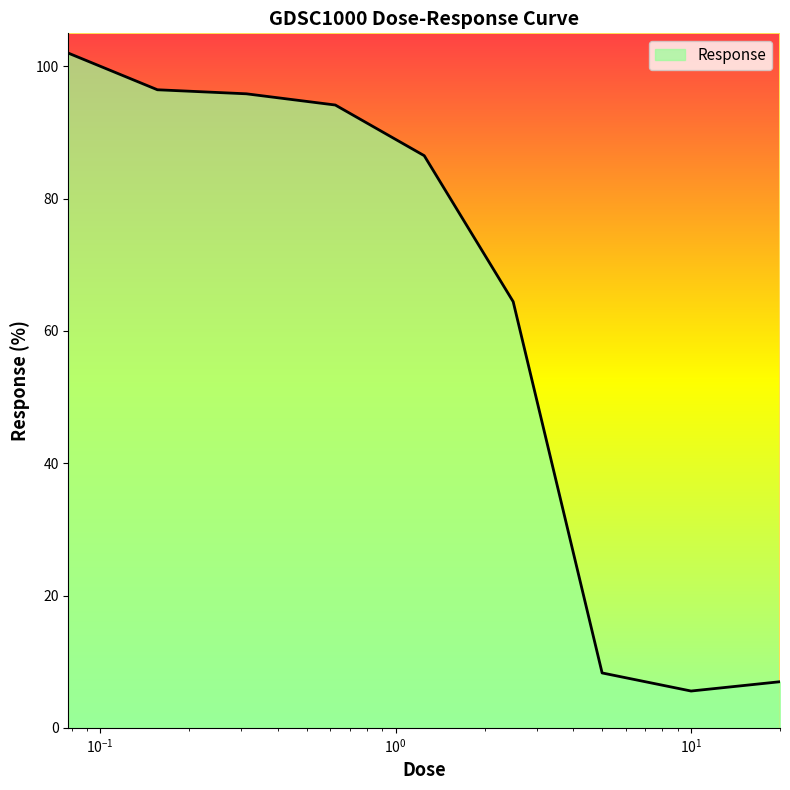

What is the sum of all values?

560.3